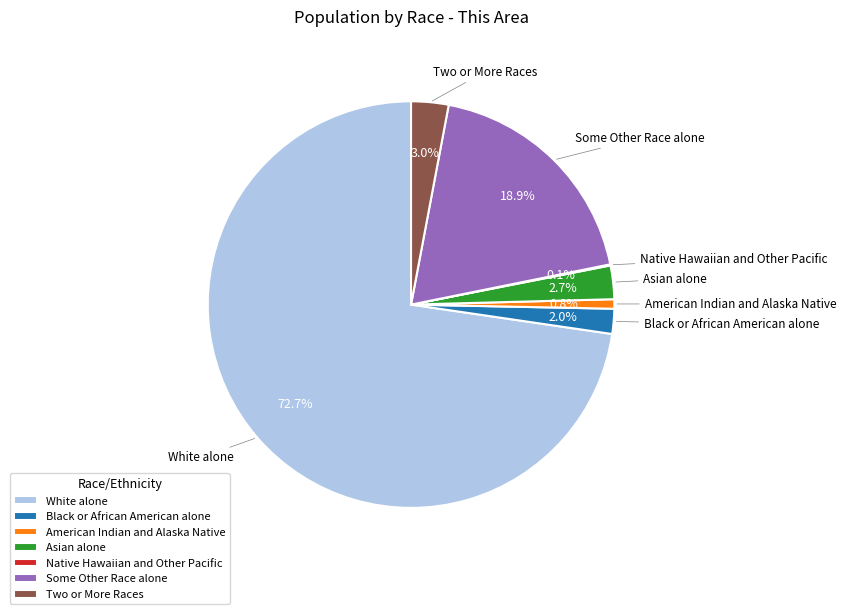

To the nearest percent, what is the average slice percentage?

14%